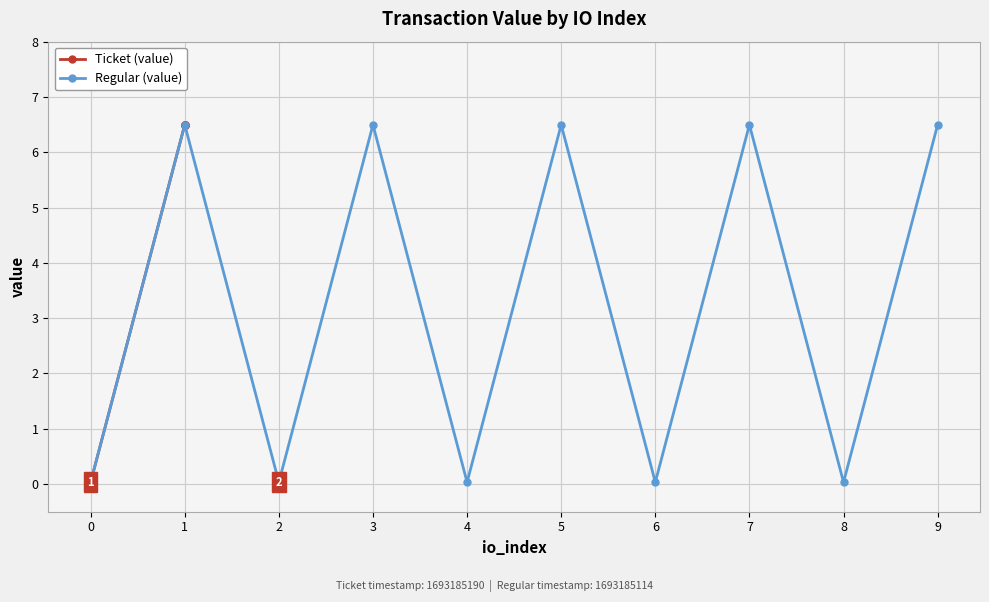

Where is the first local minimum for Regular (value)?

2